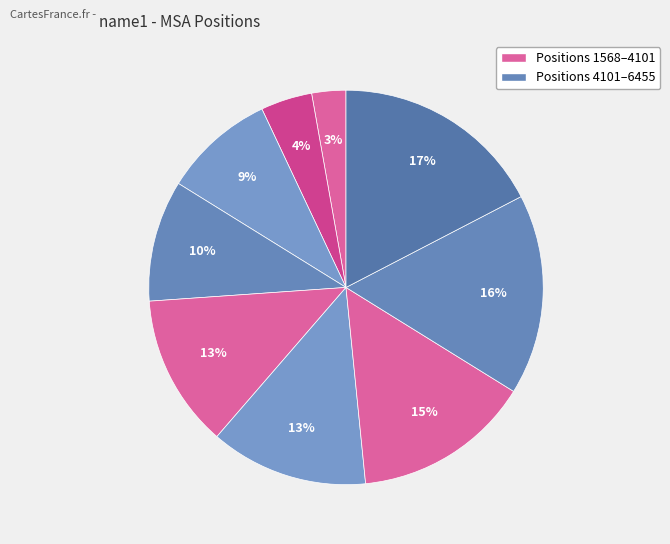

To the nearest percent, what is the average slice percentage?

11%